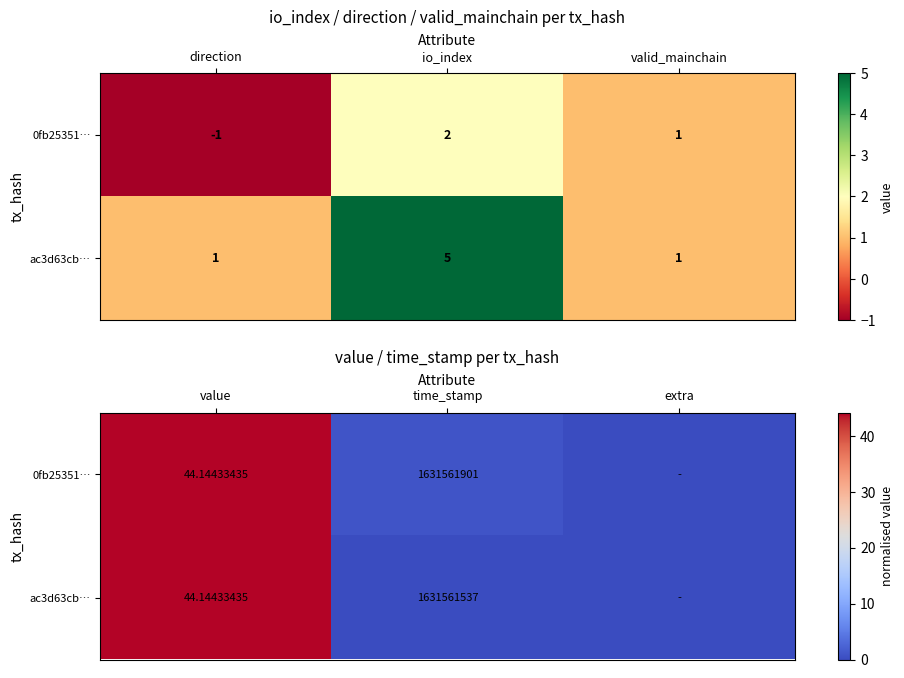

How many data points does each series have?

3